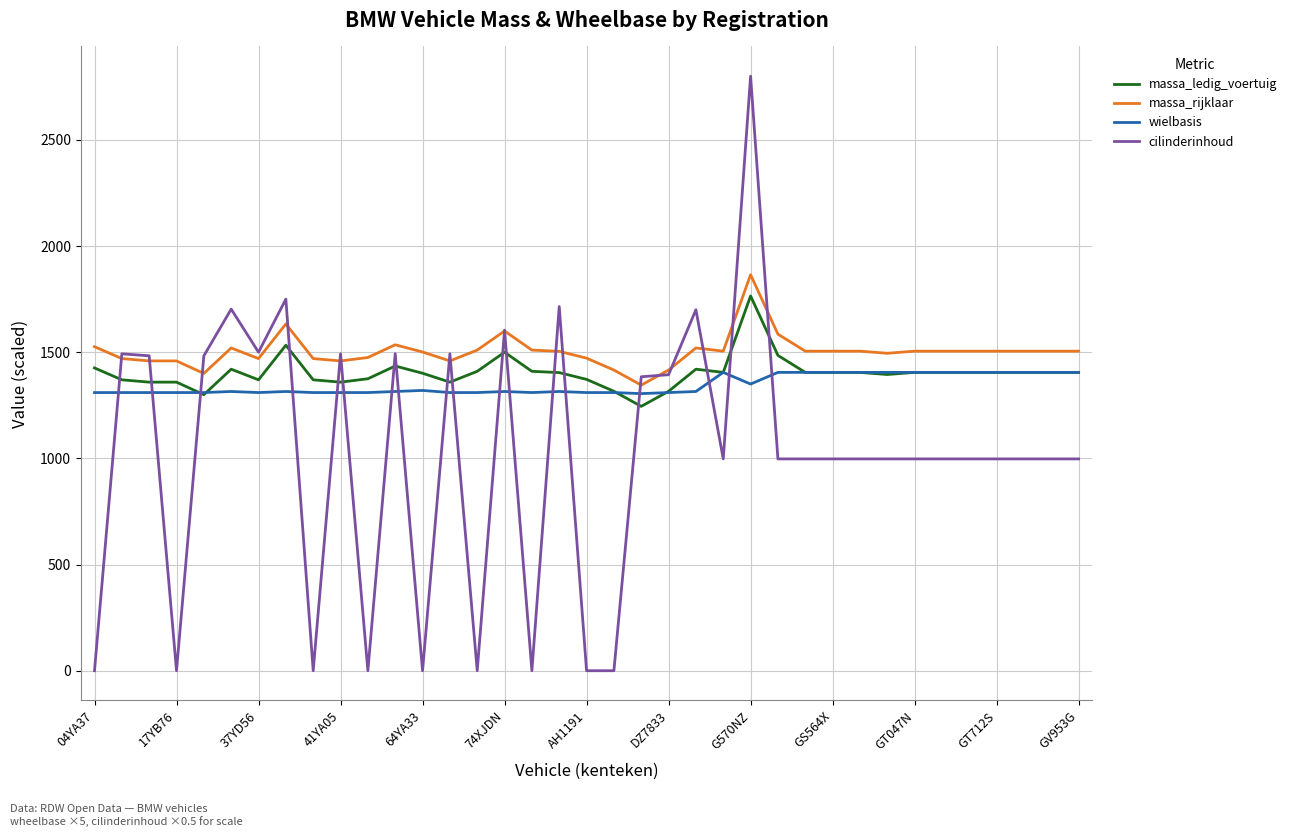

How many lines are shown in the chart?

4